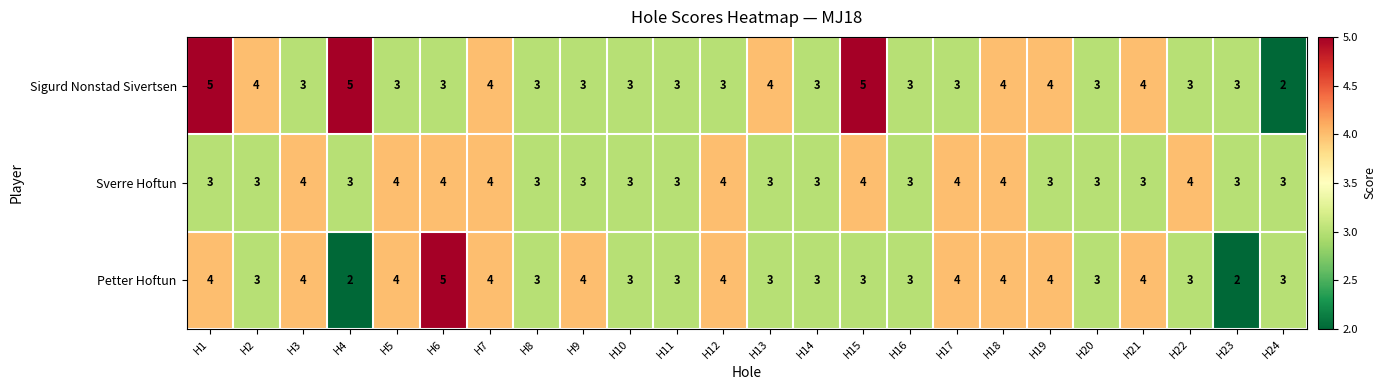

Count the number of categories in the chart.

24